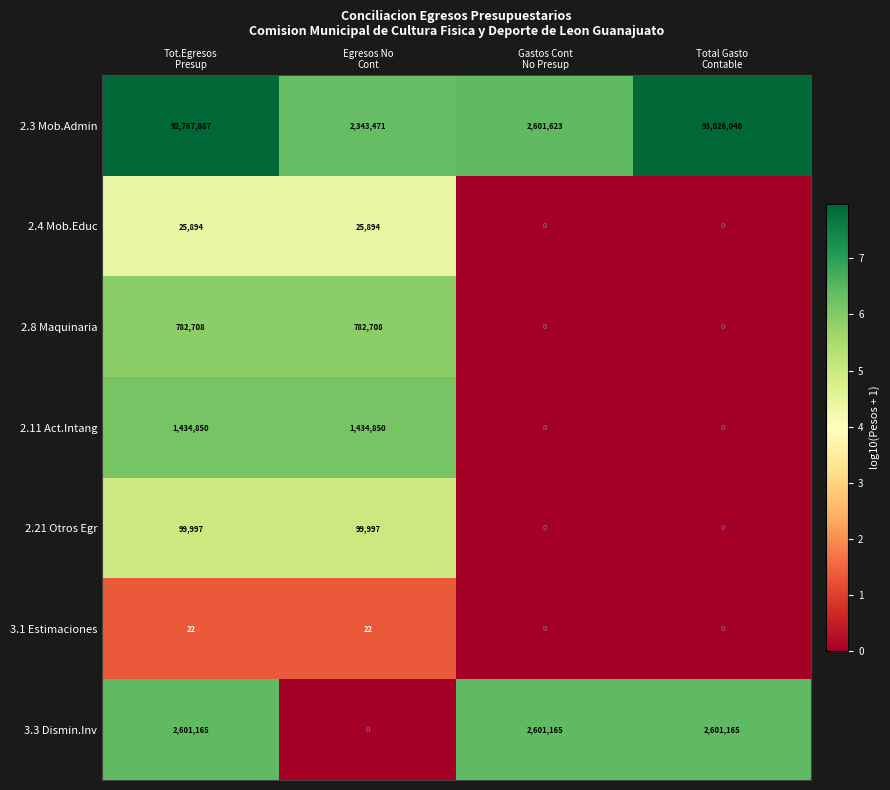

Reading left to right, transcribe all the data shown in this chart.

2.3 Mob.Admin: 92767887	2343471	2601623	93026040
2.4 Mob.Educ: 25894	25894	0	0
2.8 Maquinaria: 782708	782708	0	0
2.11 Act.Intang: 1434850	1434850	0	0
2.21 Otros Egr: 99997	99997	0	0
3.1 Estimaciones: 22	22	0	0
3.3 Dismin.Inv: 2601165	0	2601165	2601165